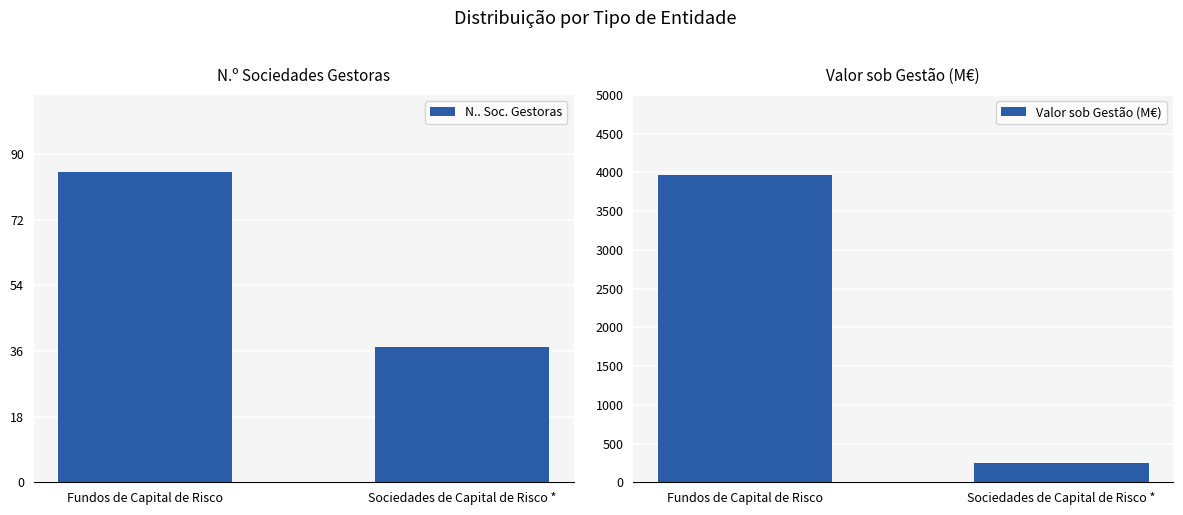

What is the label of the 2nd bar from the right?

Fundos de Capital de Risco